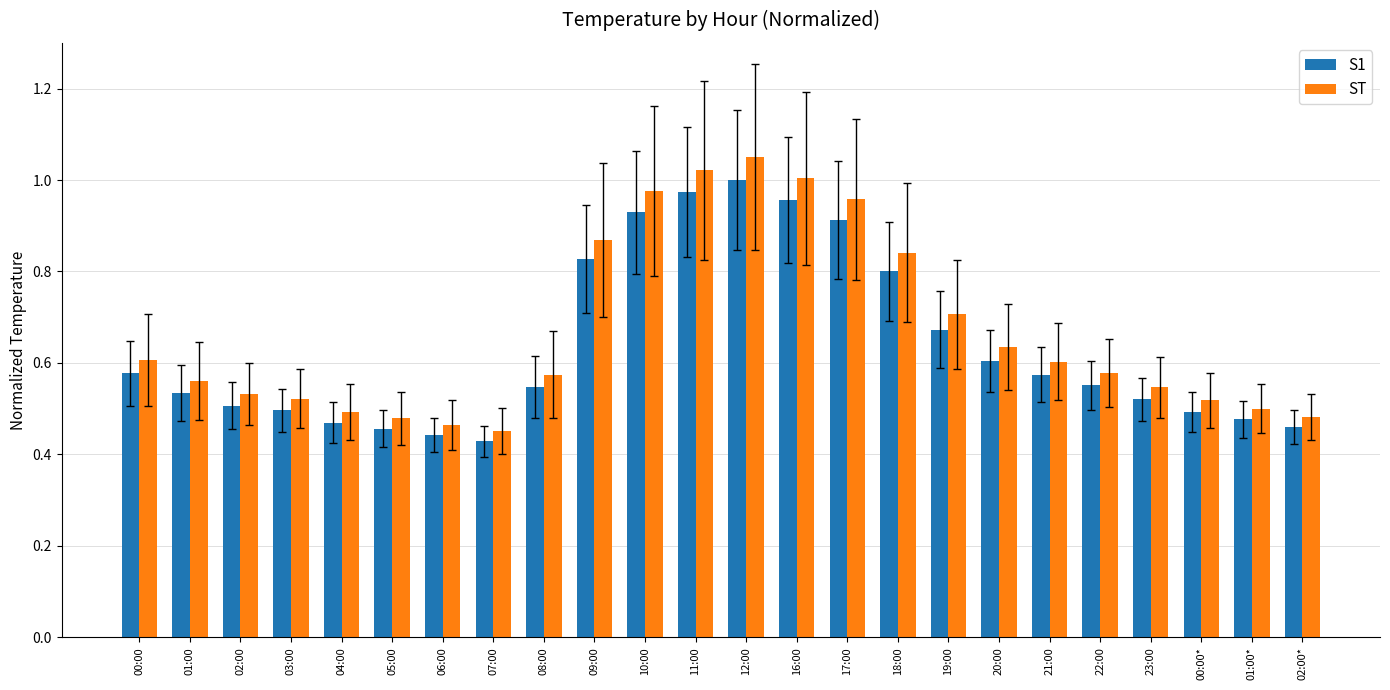

At which label is S1 closest to 0?

07:00